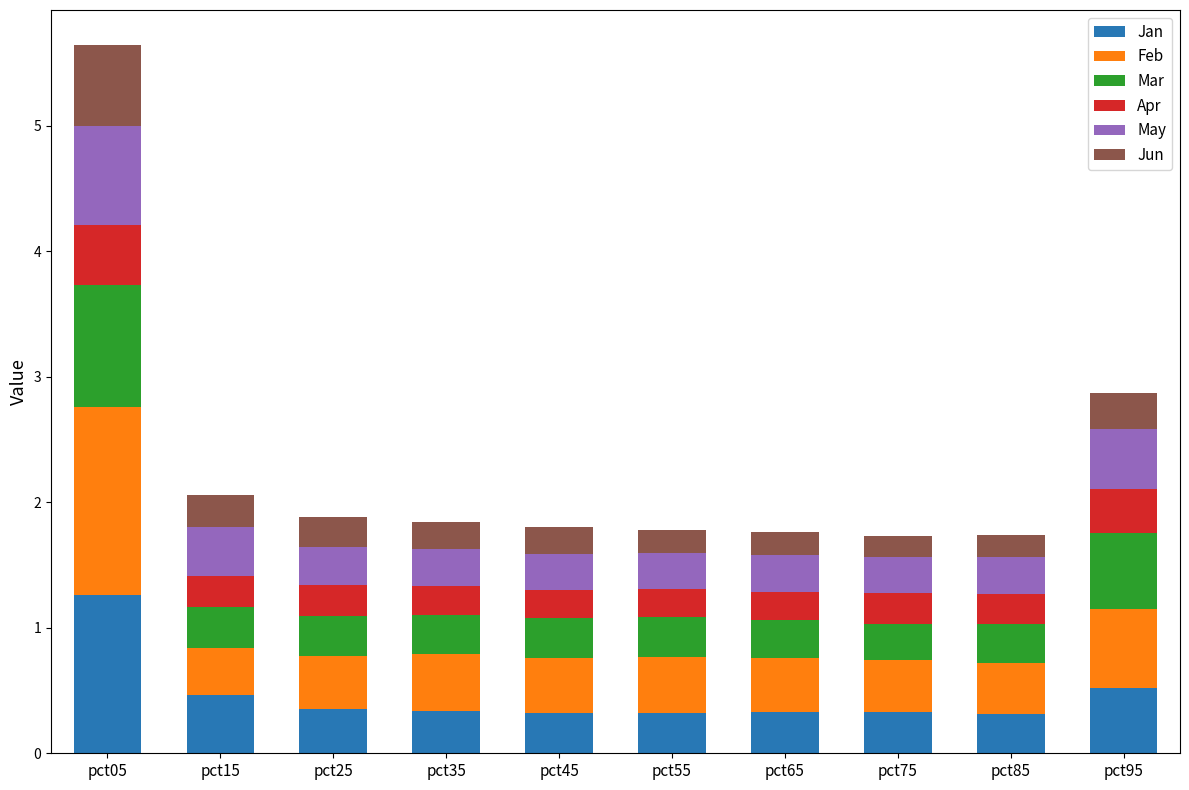

What is the difference between the maximum and minimum values in the Jan series?

0.9